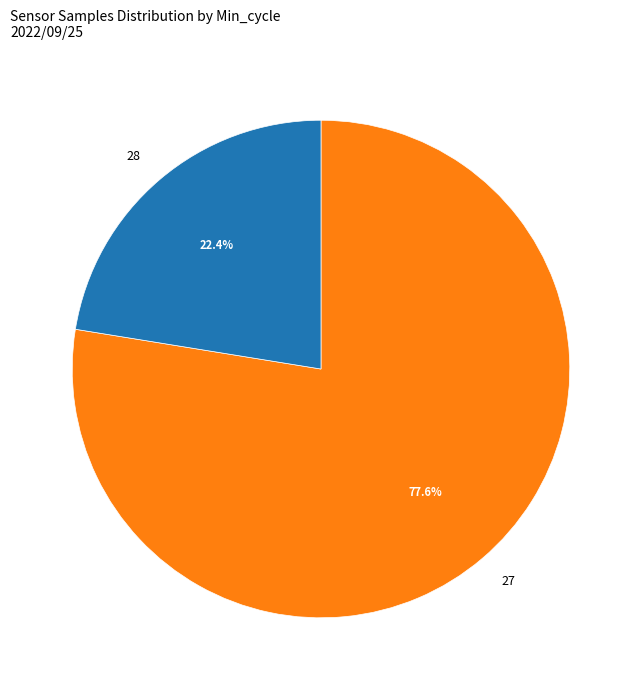

How many slices are in this pie chart?

2